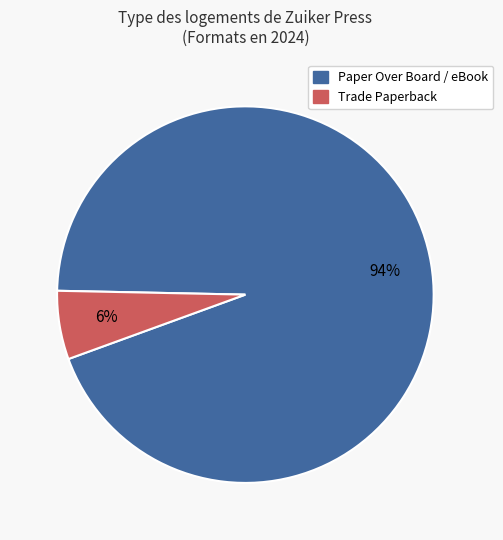

Is there a majority slice in this chart?

Yes